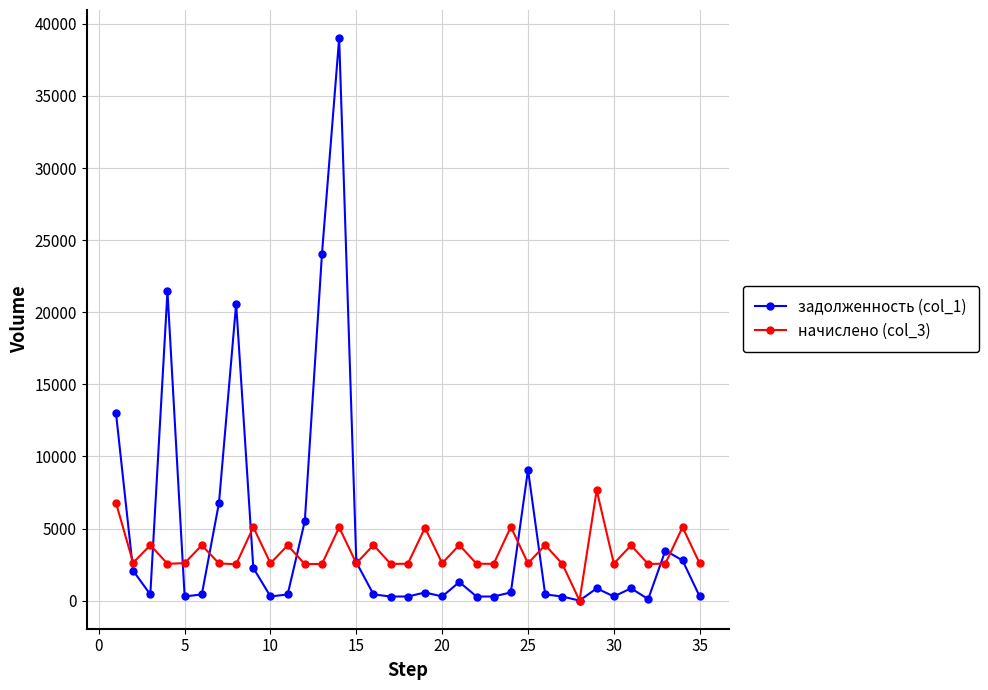

What is the maximum value for задолженность (col_1)?

39011.0